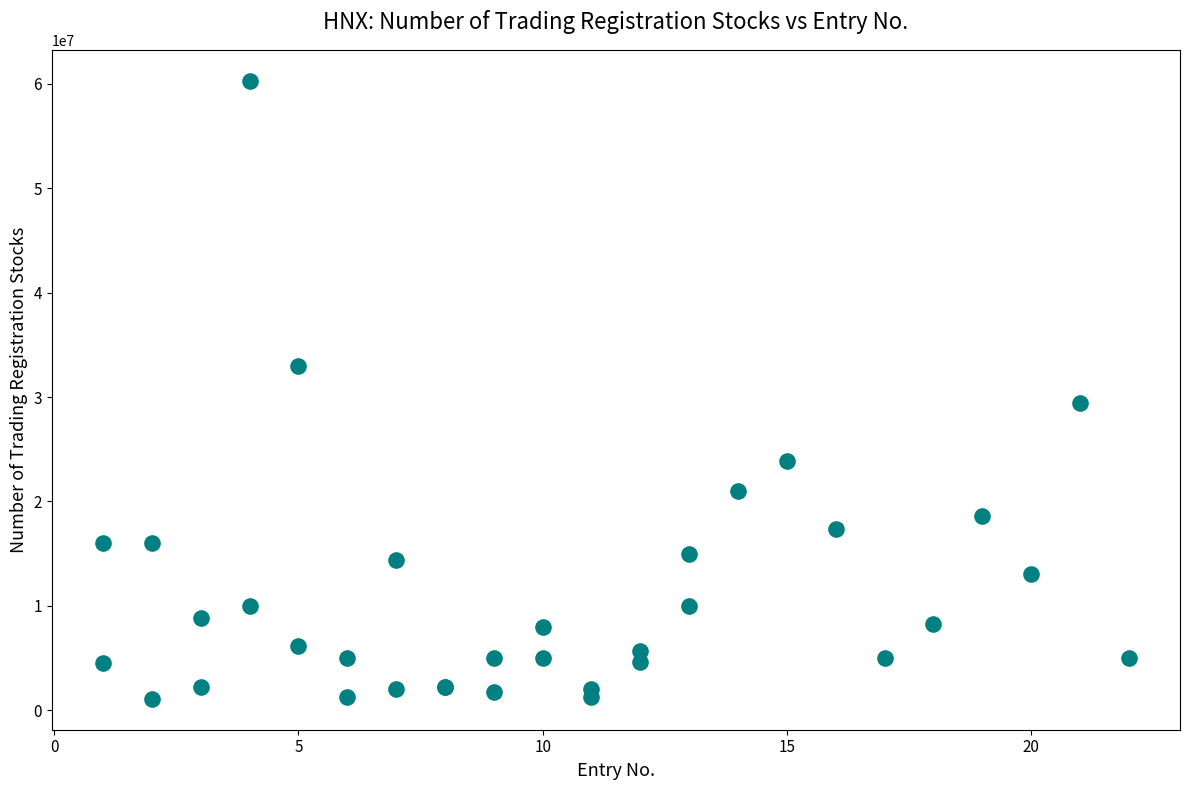

What Y value in the scatter plot is closest to 30696494?

29450000